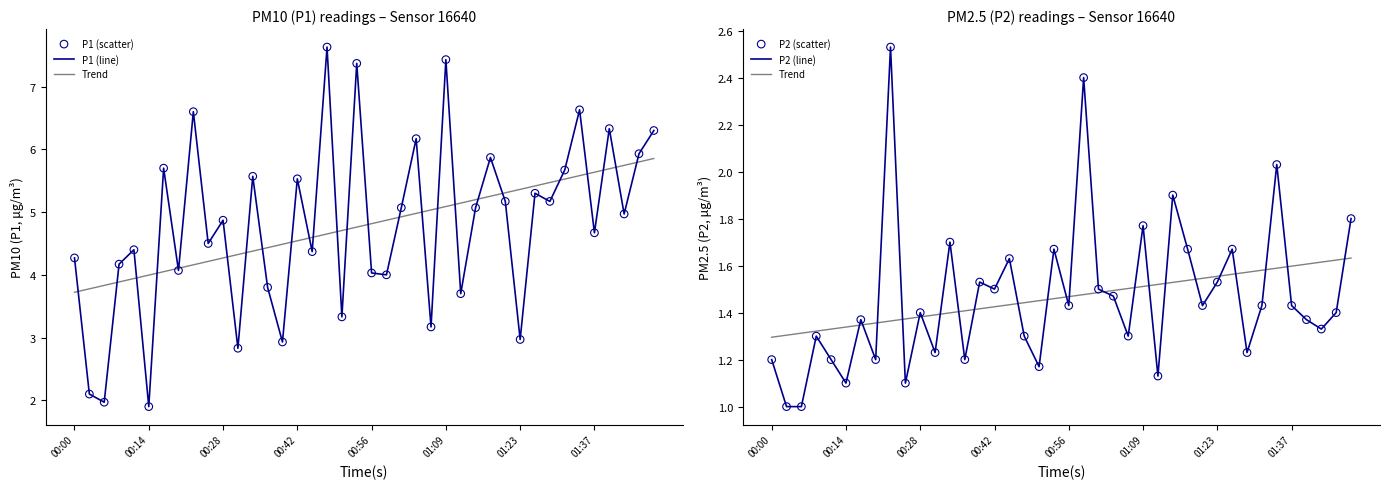

Which series reaches the maximum Y coordinate?

P1 (line)